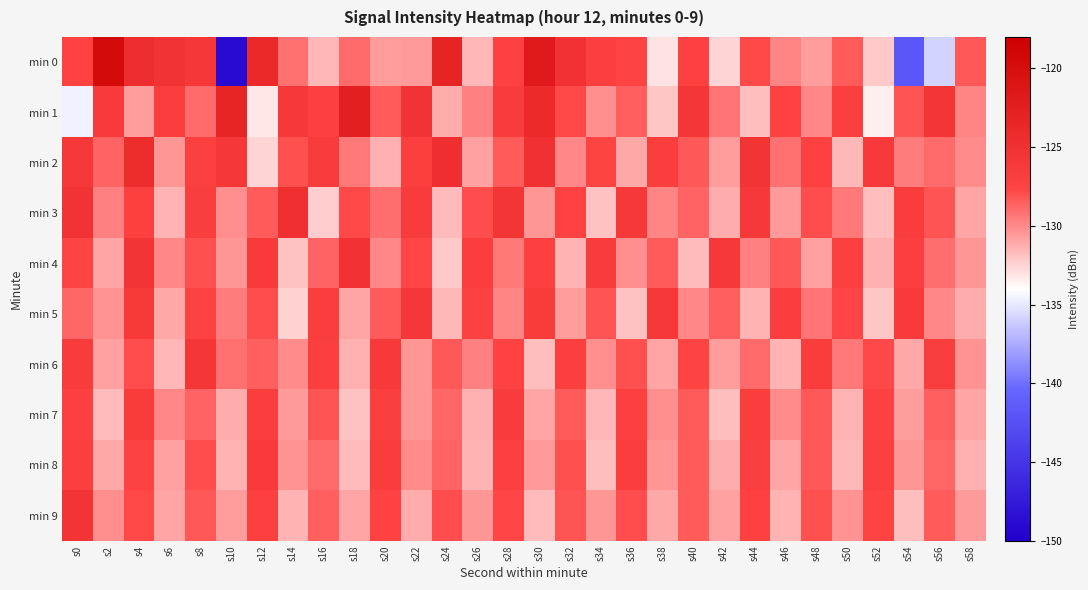

What is the difference between the highest and lowest values at s10?

25.7